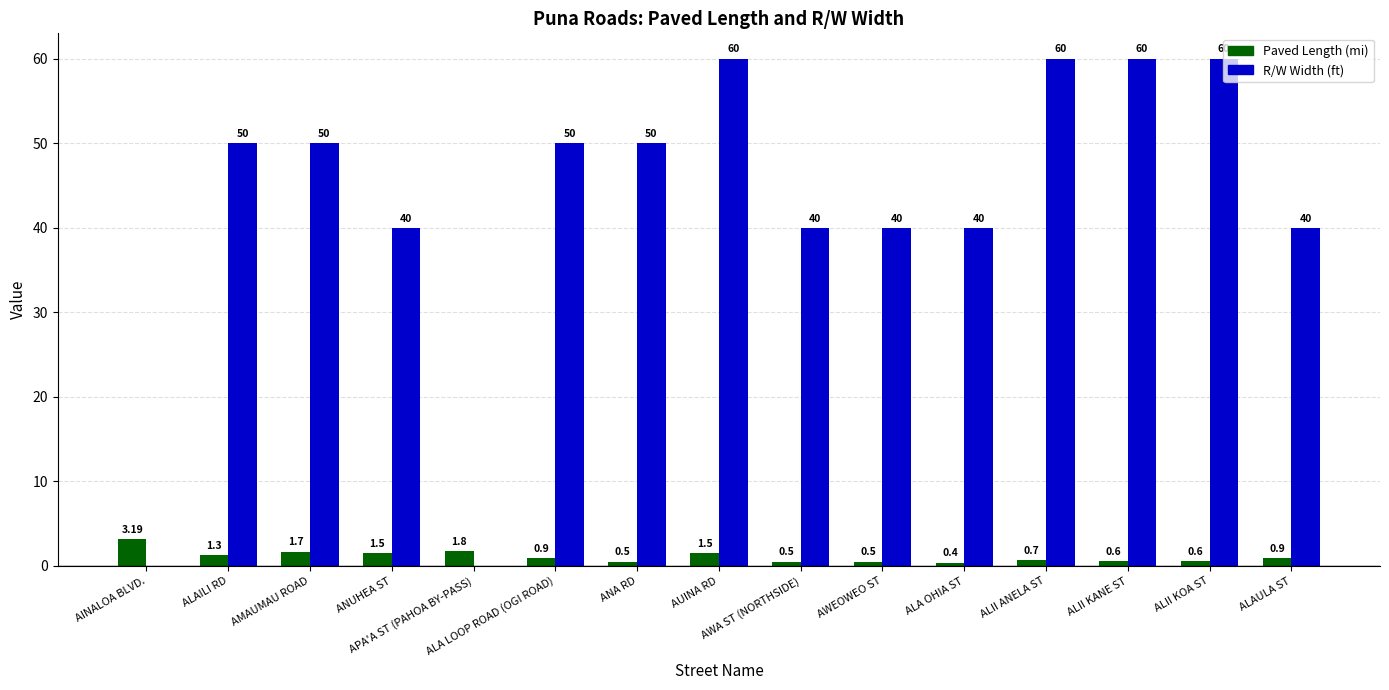

What is the sum of all R/W Width (ft) values?

640.0